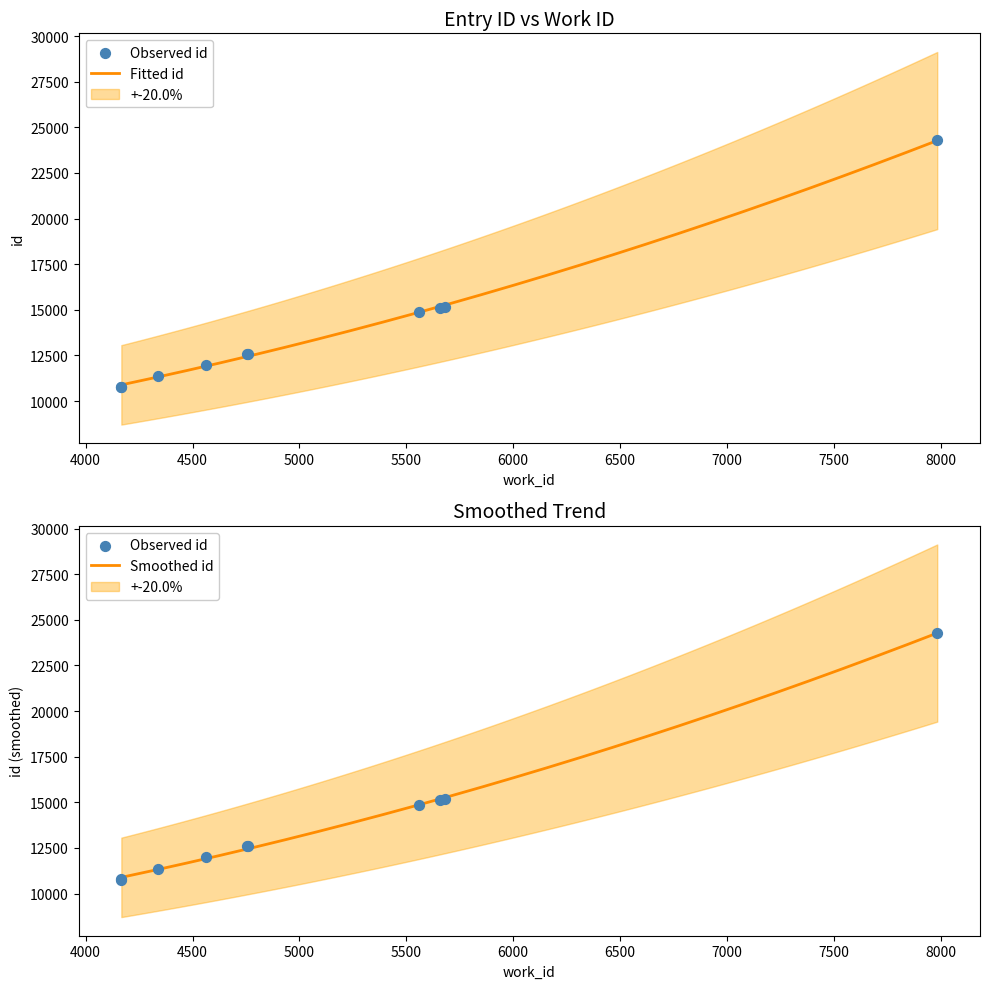

Approximately how many times larger is the value at 5683 compared to 4564?

1.3